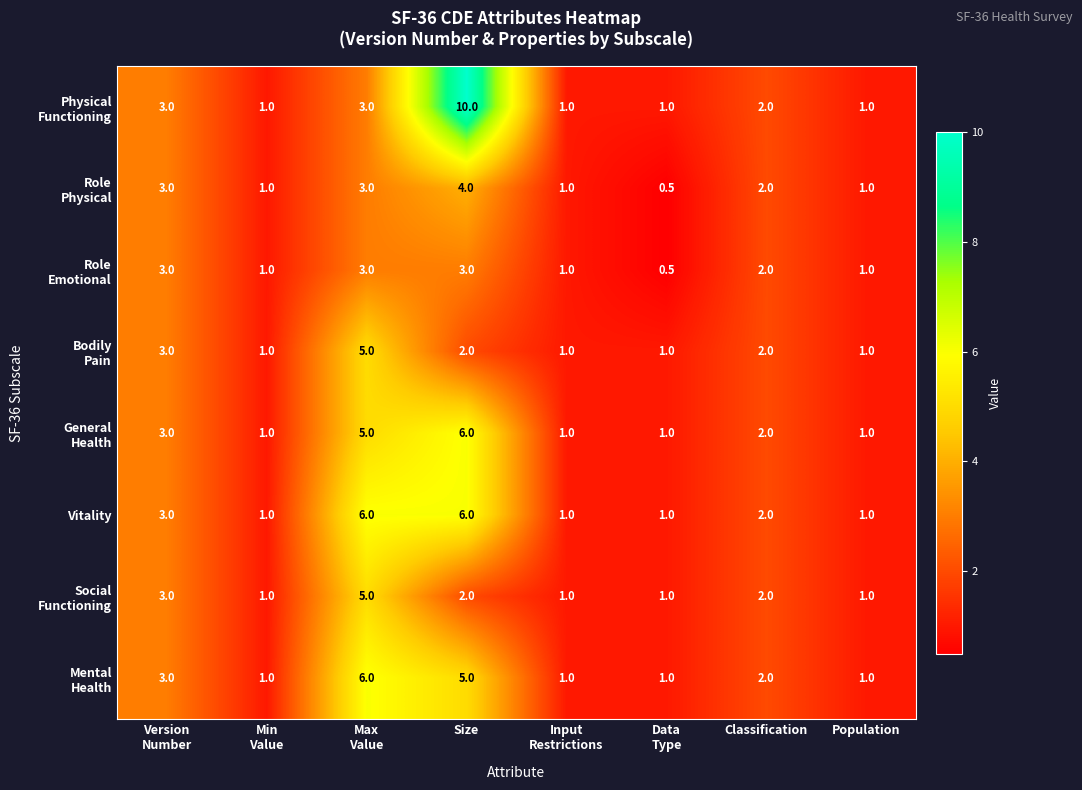

What is the difference between the highest and lowest values at Size?

8.0